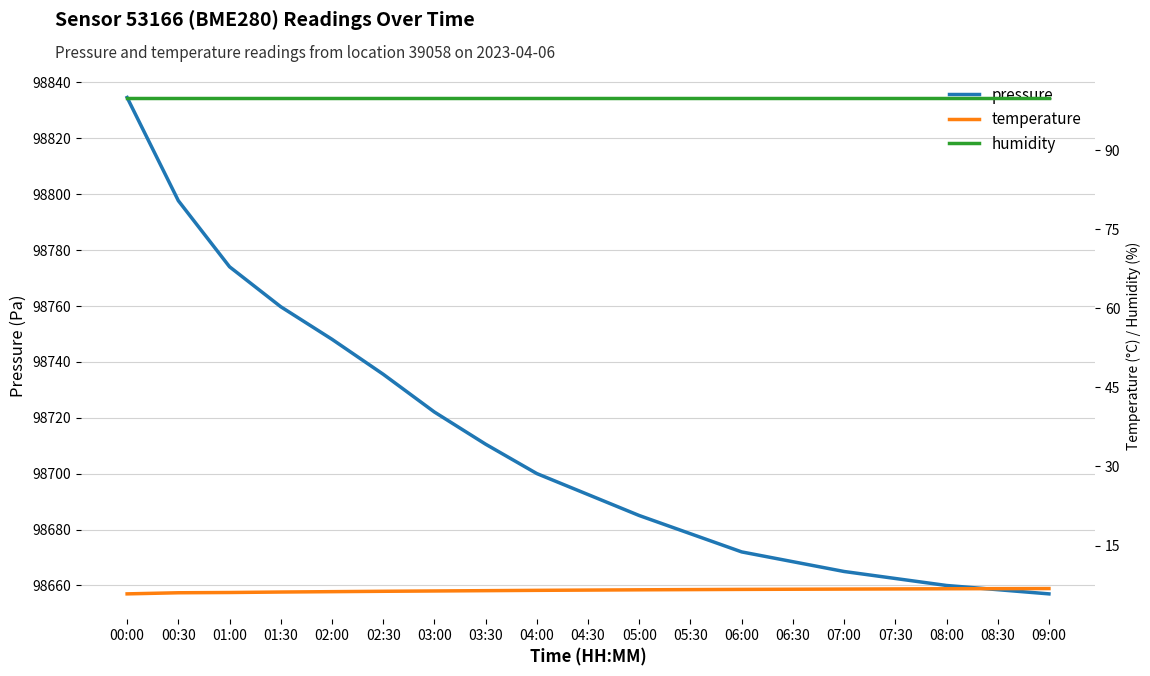

Where does the temperature series first go above 6?

00:30